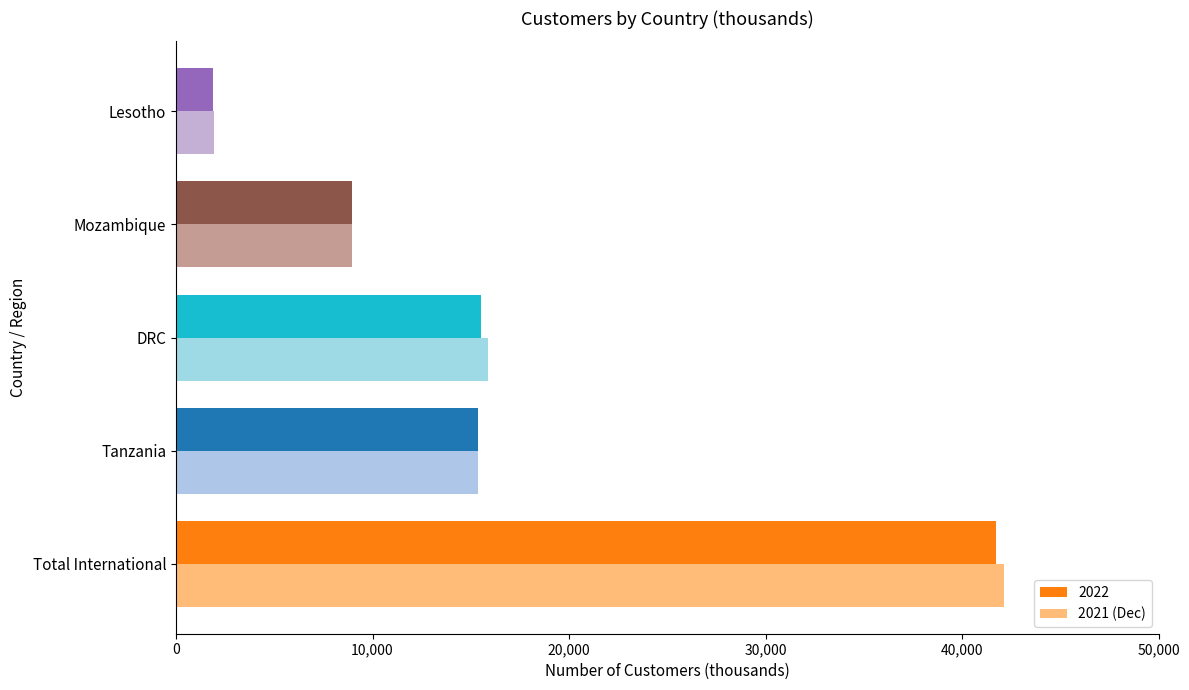

What is the spread (max minus min) of values at Lesotho?

29